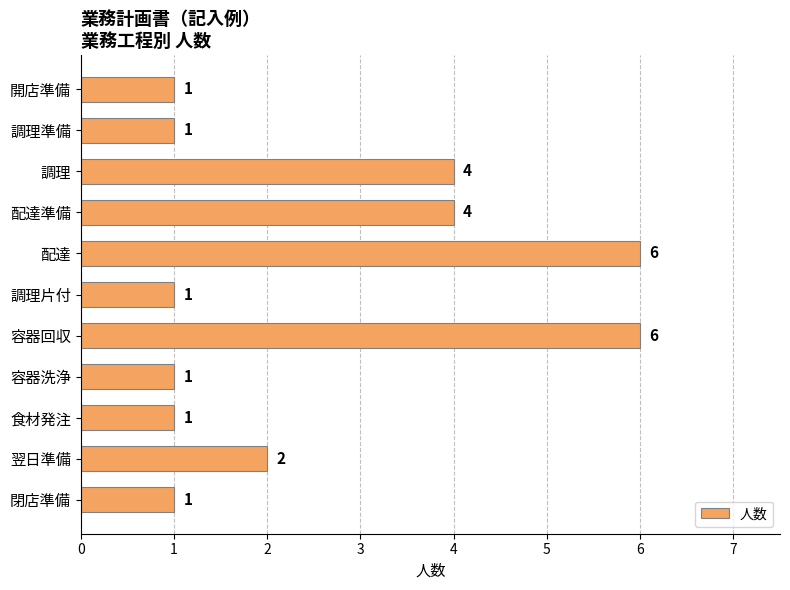

The value at 食材発注 is 0. True or false?

False